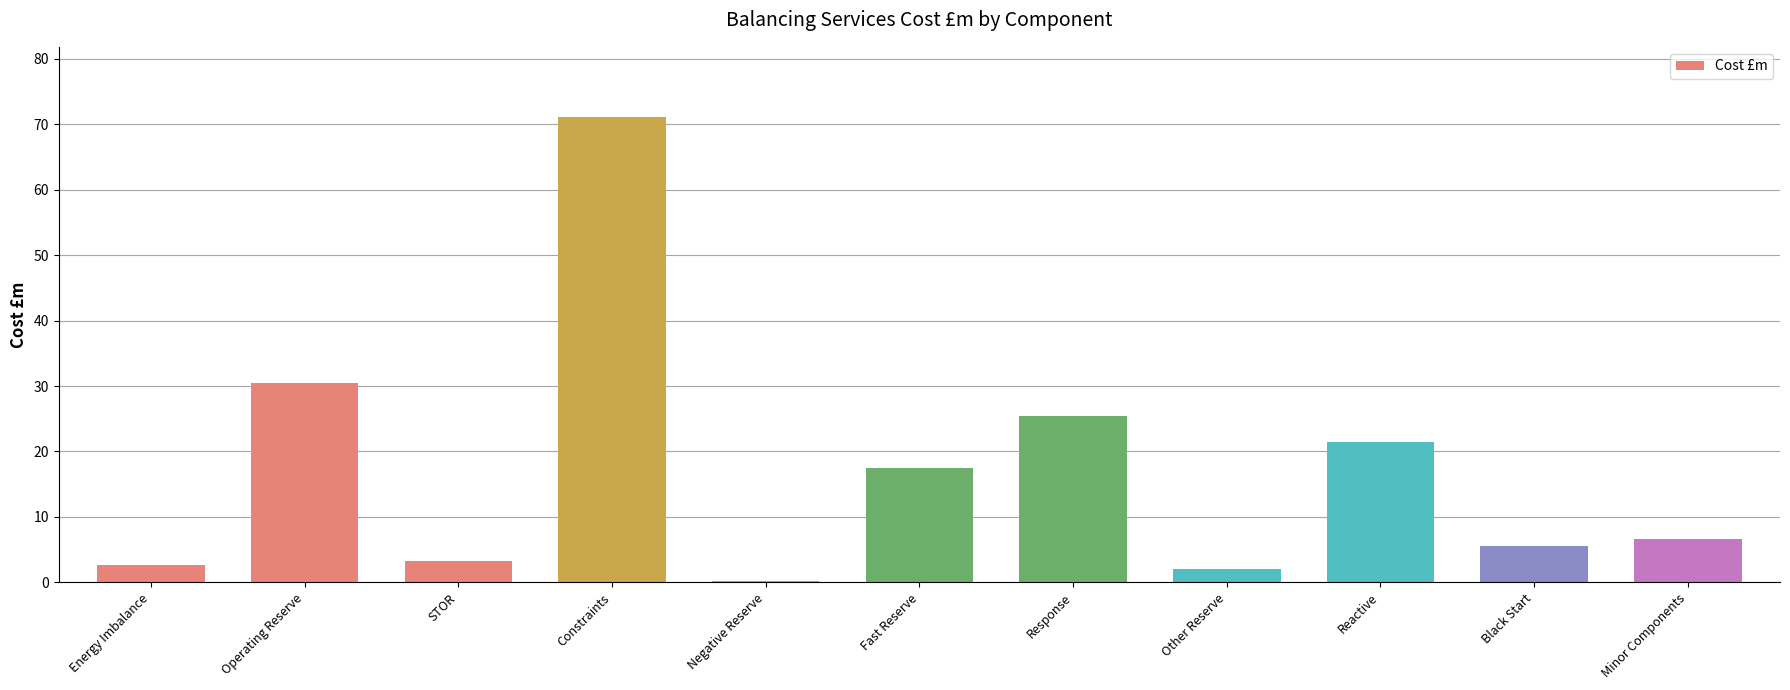

What is the greatest value displayed?

71.2